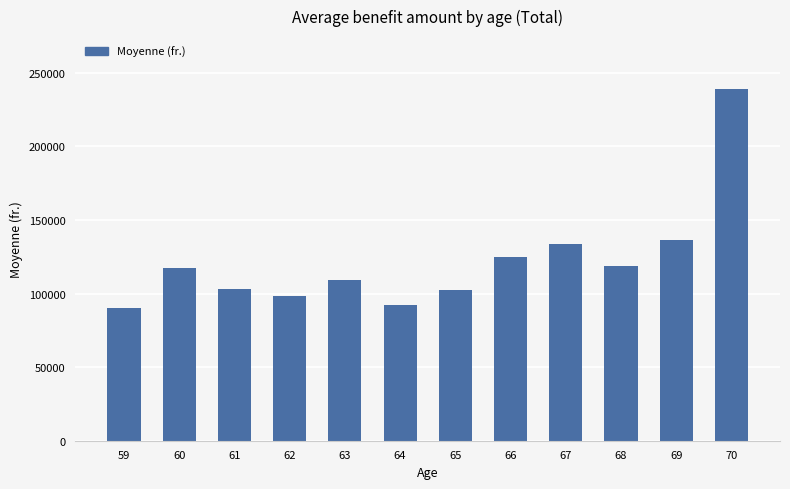

What is the value of the 10th bar from the left?

118763.6